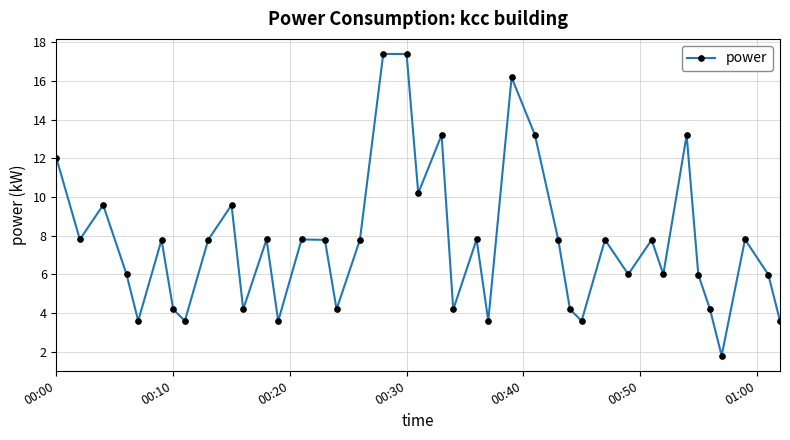

True or false: the data has more than 2 interior local peaks.

True